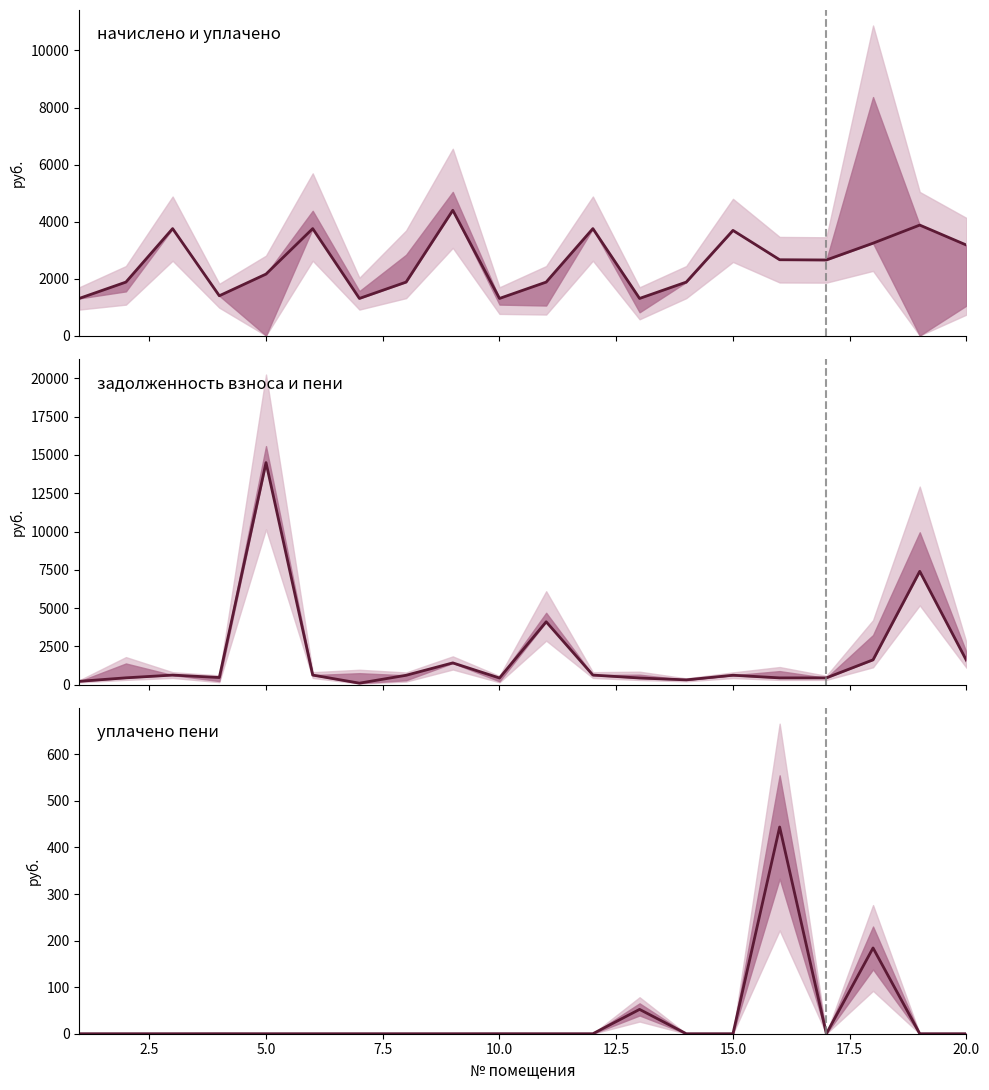

What is the total value across all series at 2.5?

2321.5